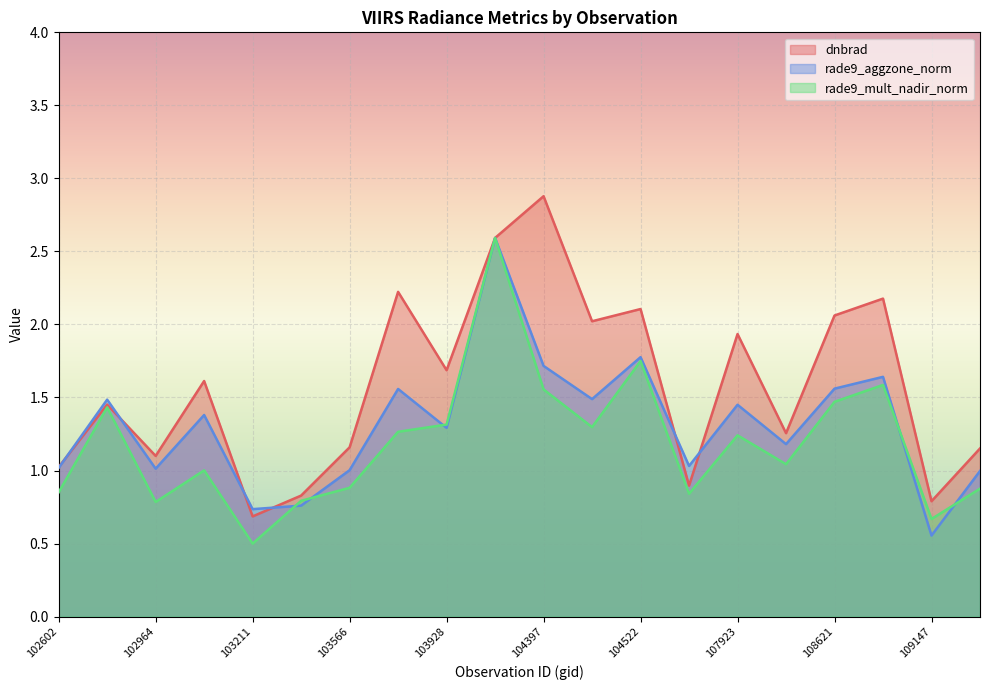

Between which two adjacent categories do dnbrad and rade9_aggzone_norm first intersect?

102602 and 102845